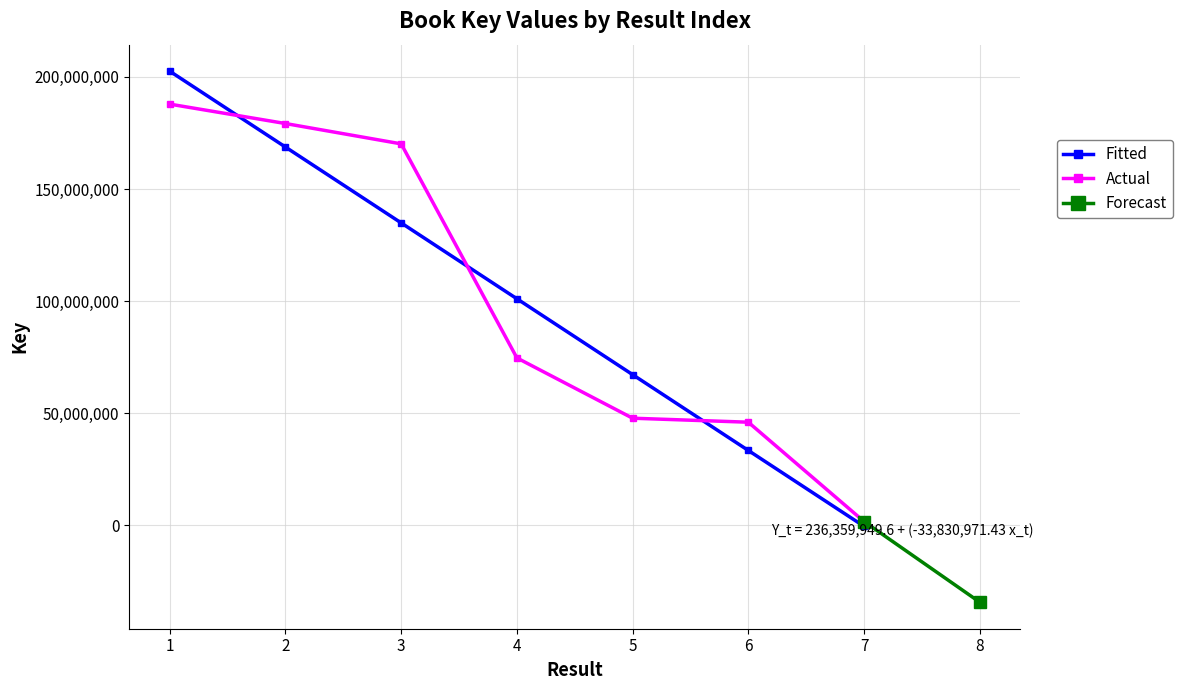

Approximately how many times larger is the value at 3 compared to 5?

3.6